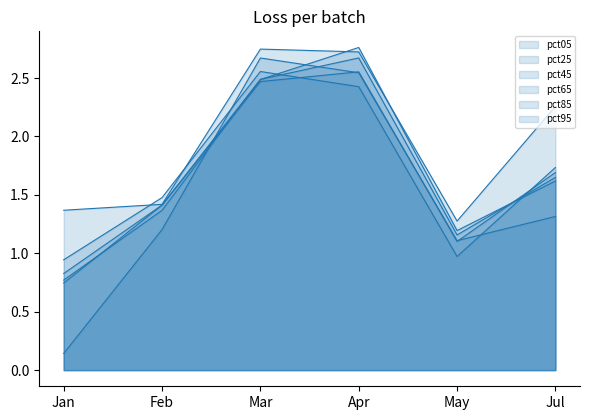

What is the spread (max minus min) of values at Feb?

0.3